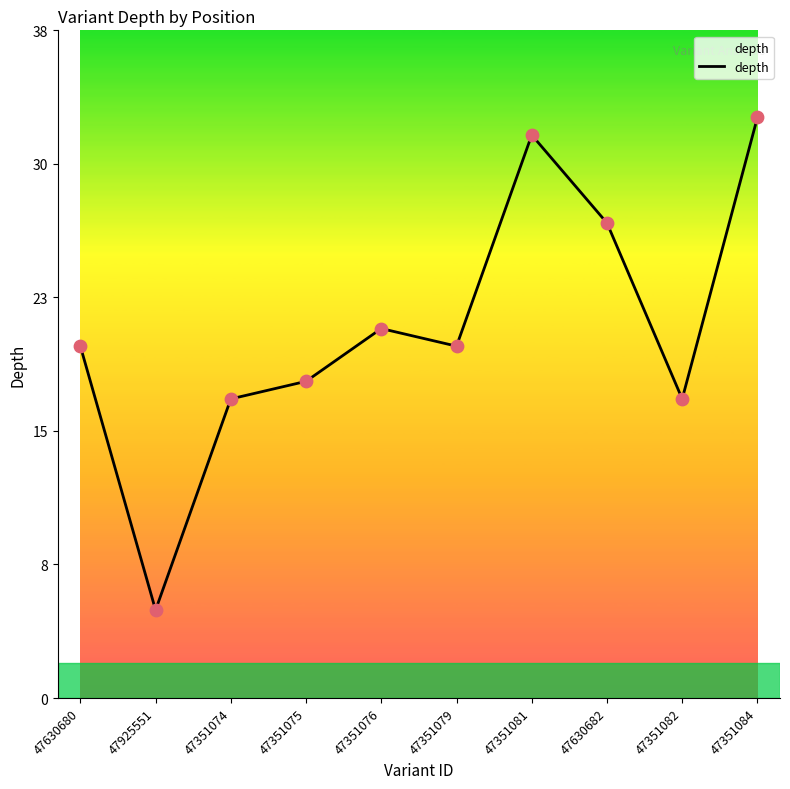

Approximately how many times larger is the value at 47351074 compared to 47630682?

0.6